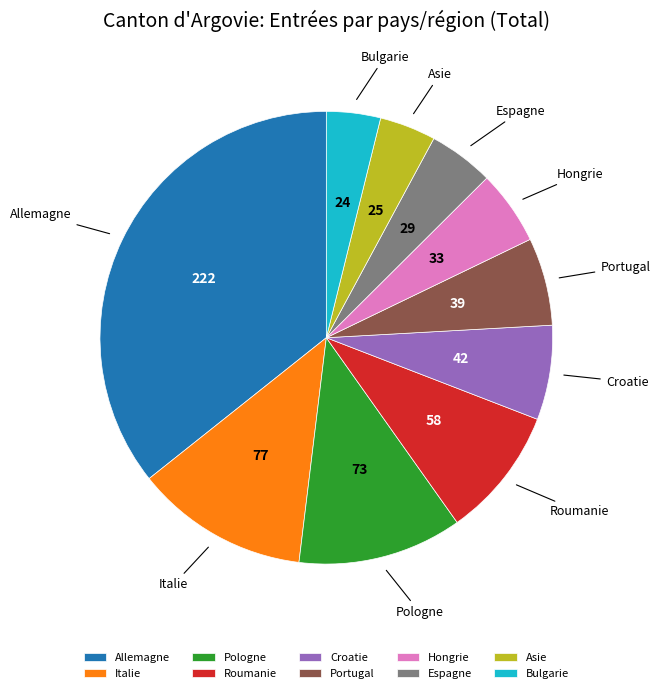

Which category has the biggest portion of the pie?

Allemagne